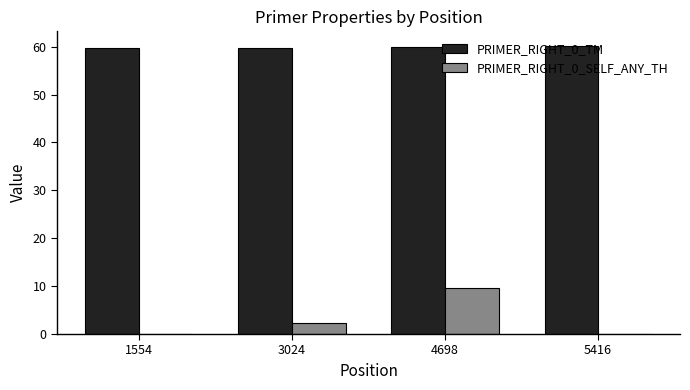

Read the PRIMER_RIGHT_0_SELF_ANY_TH value at 3024.

2.2